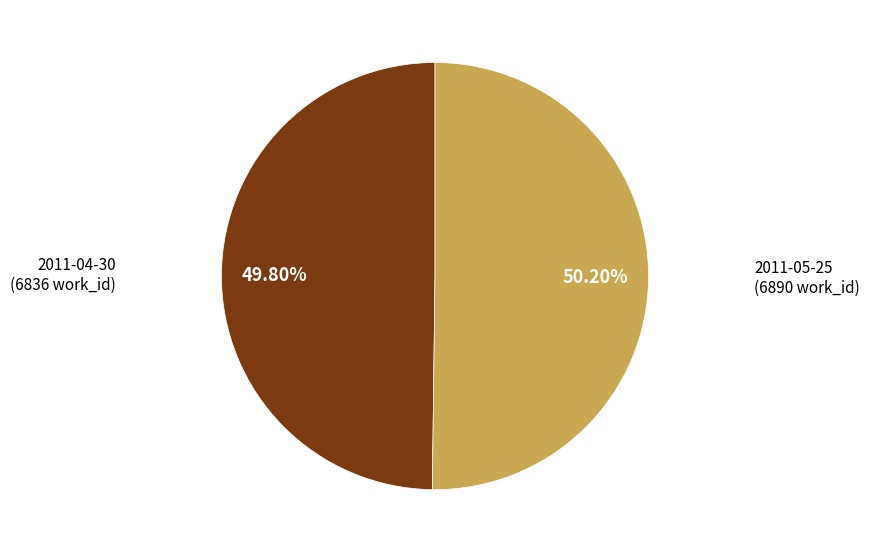

How much of the chart is everything except 2011-05-25?

49.8%